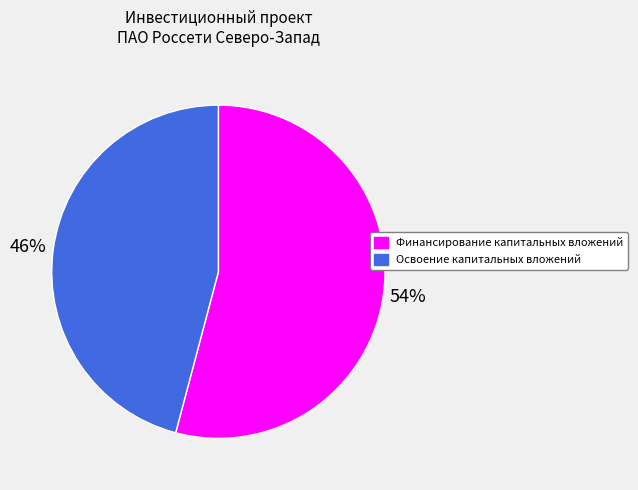

How many segments does this pie chart have?

2